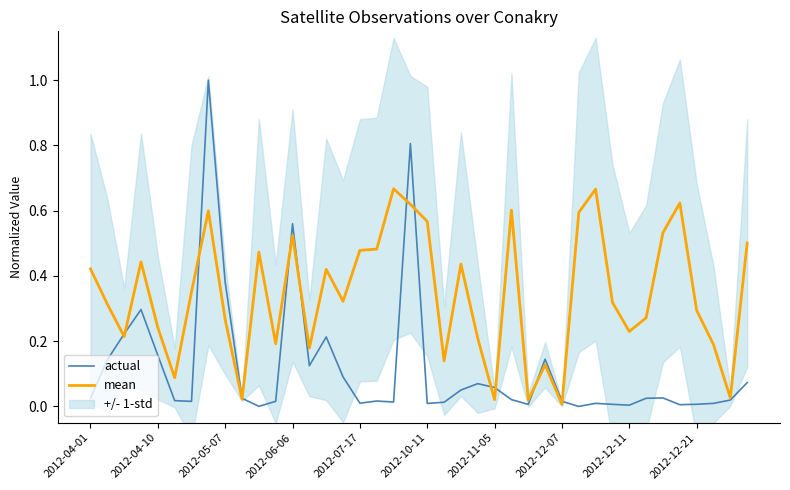

How many intersections are there between mean and actual?

12